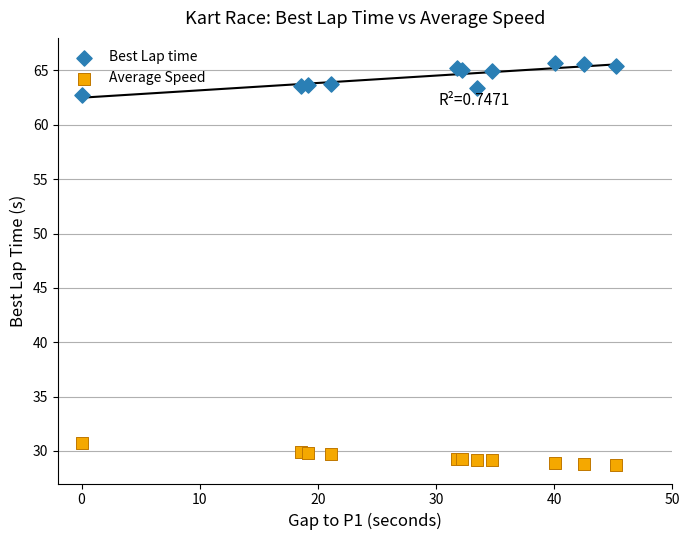

Which series reaches the minimum Y coordinate?

Average Speed